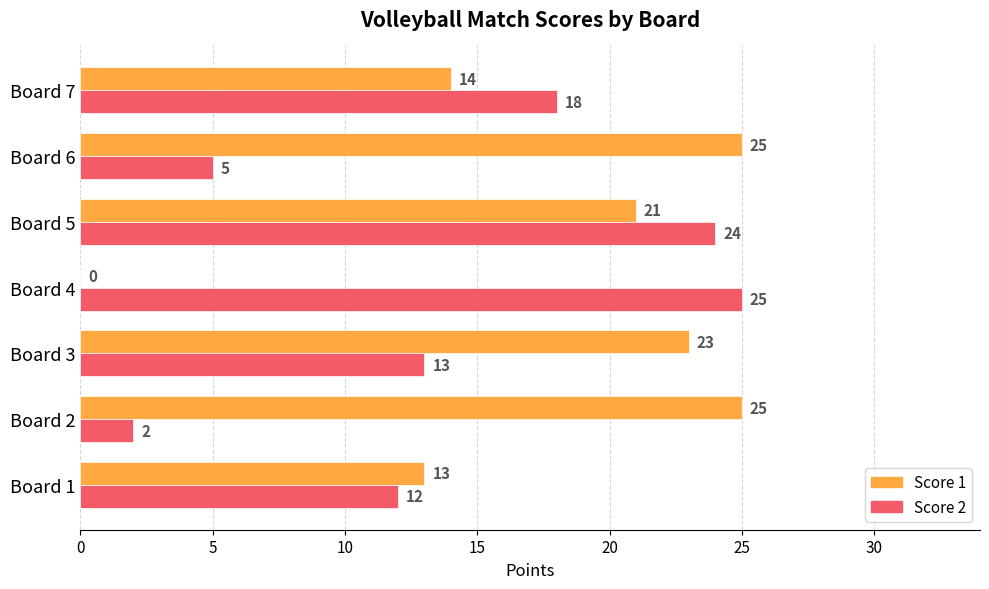

What are all the series names shown in the legend?

Score 1, Score 2